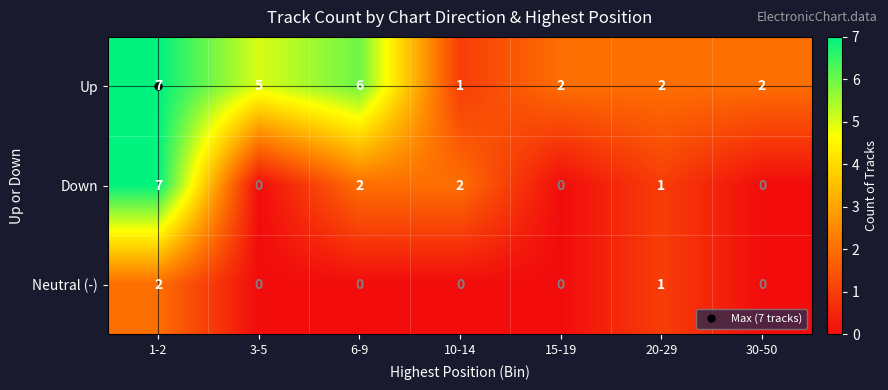

What is the total value across all series at 10-14?

3